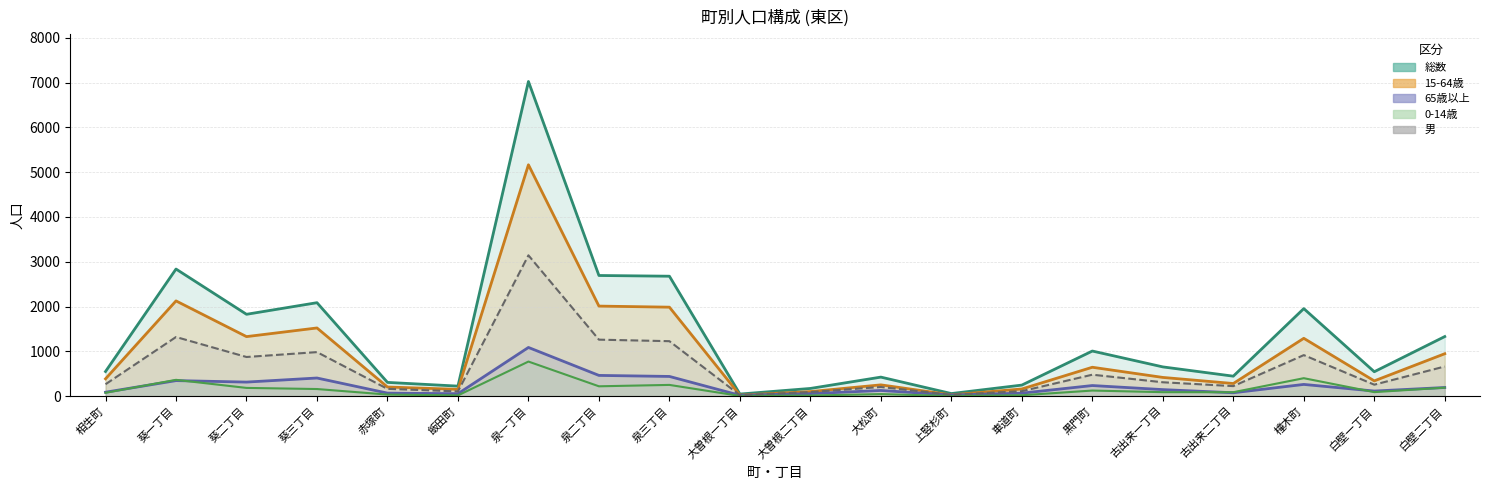

Between 泉一丁目 and 大曽根一丁目, which is larger?

泉一丁目